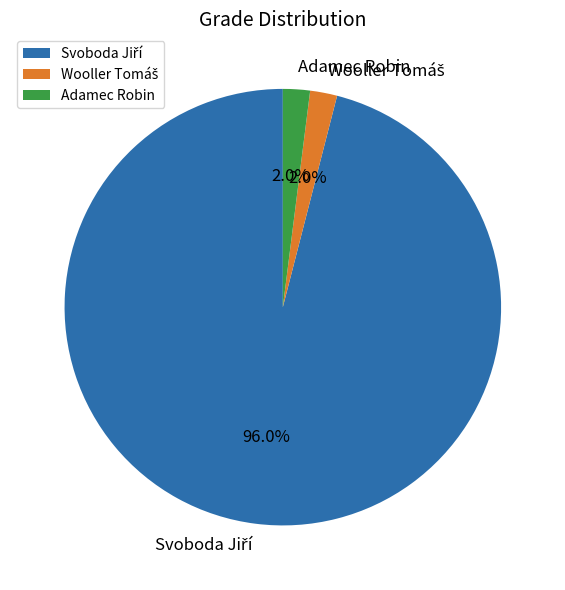

How much of the chart is everything except Adamec Robin?

98.0%